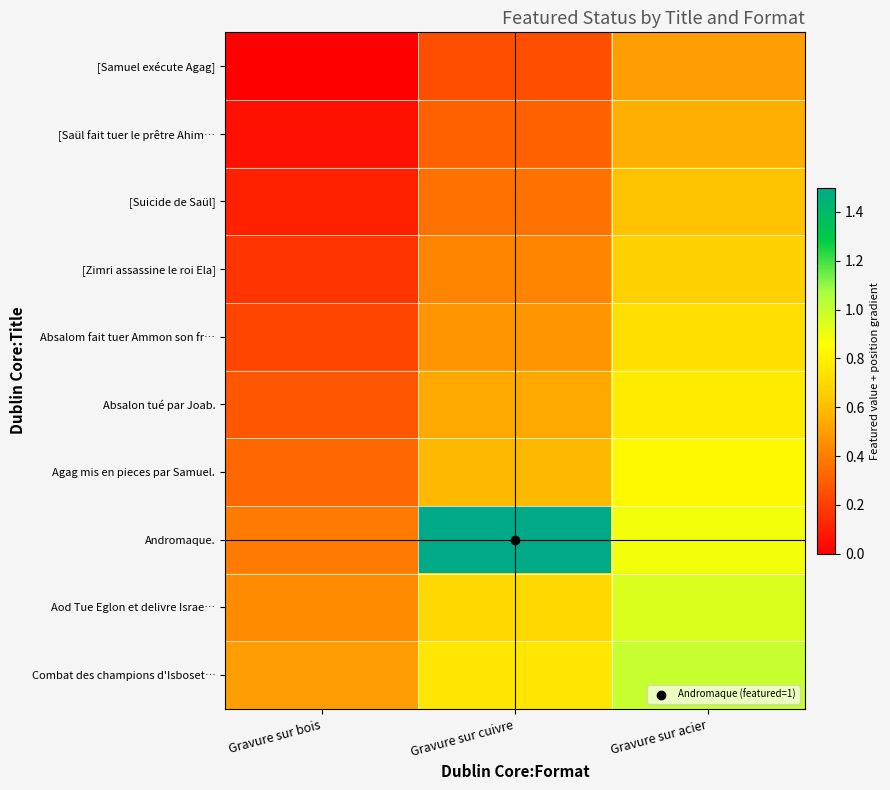

Which series has the widest spread of values?

Andromaque.